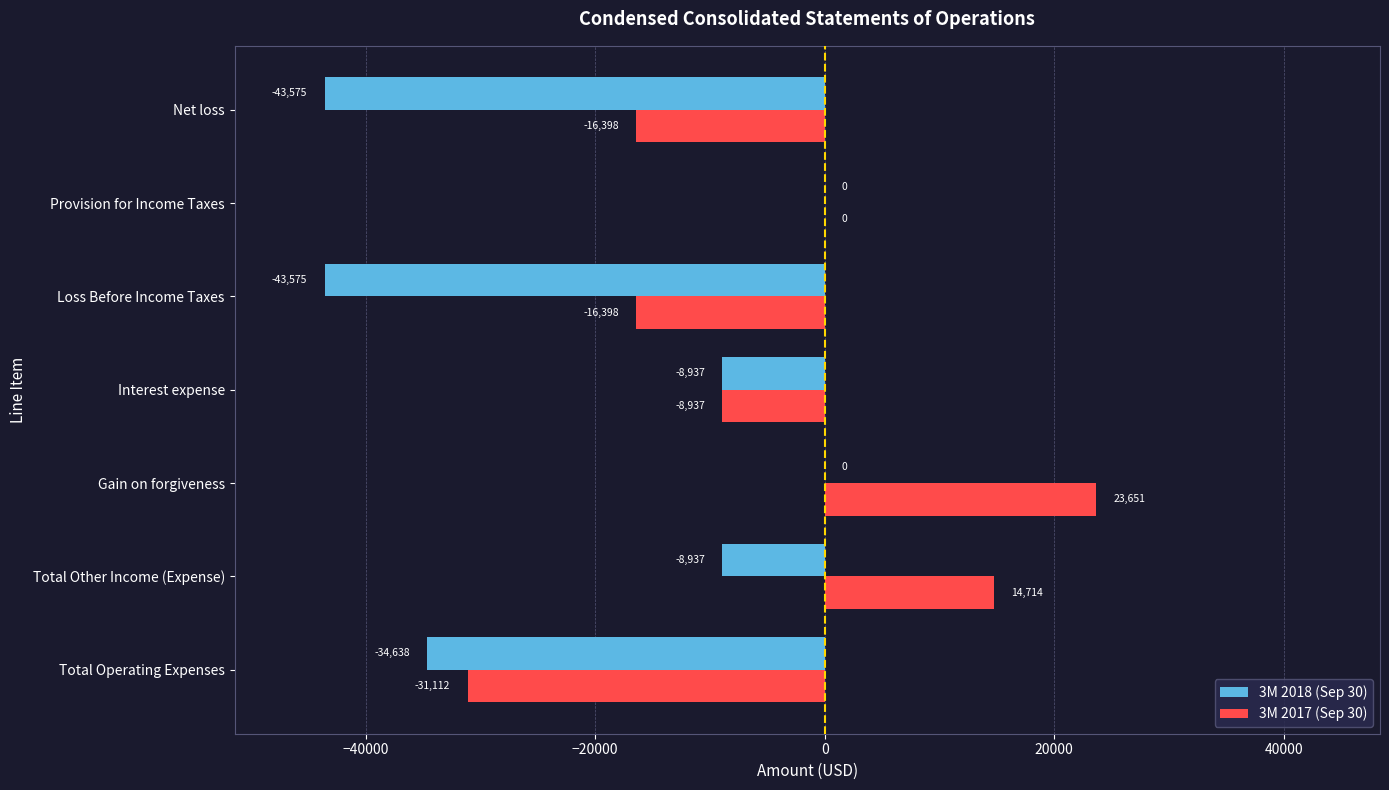

At which category is the sum across all series the highest?

Gain on forgiveness